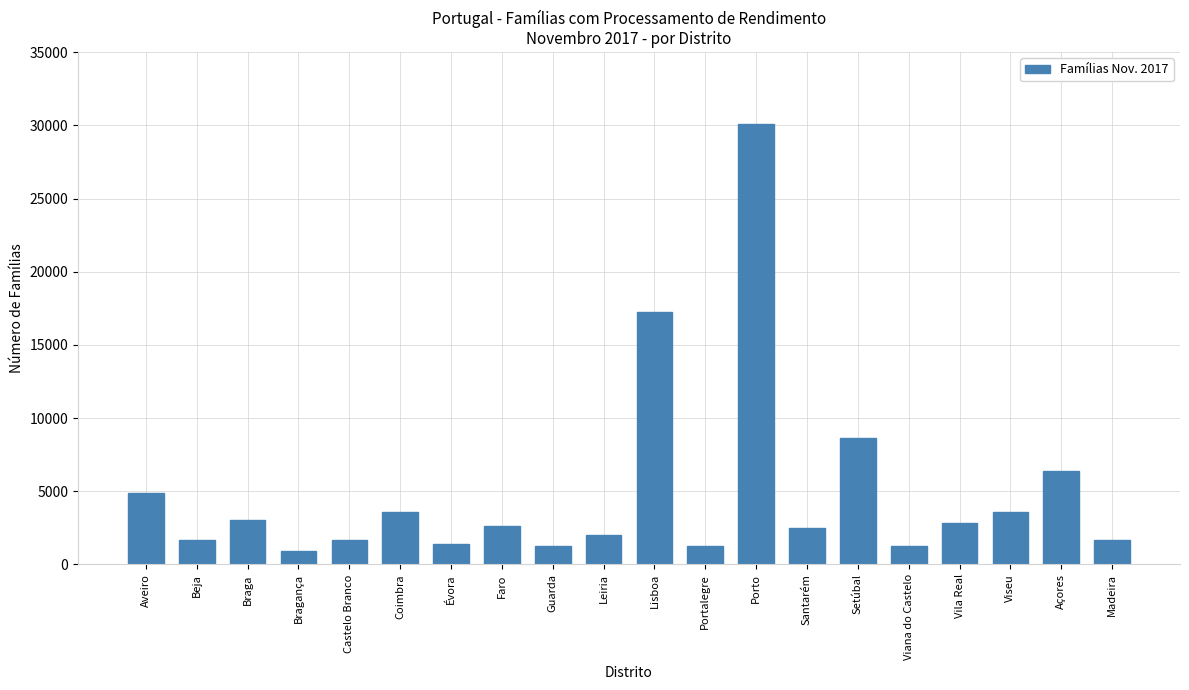

What is the label of the 5th bar from the left?

Castelo Branco